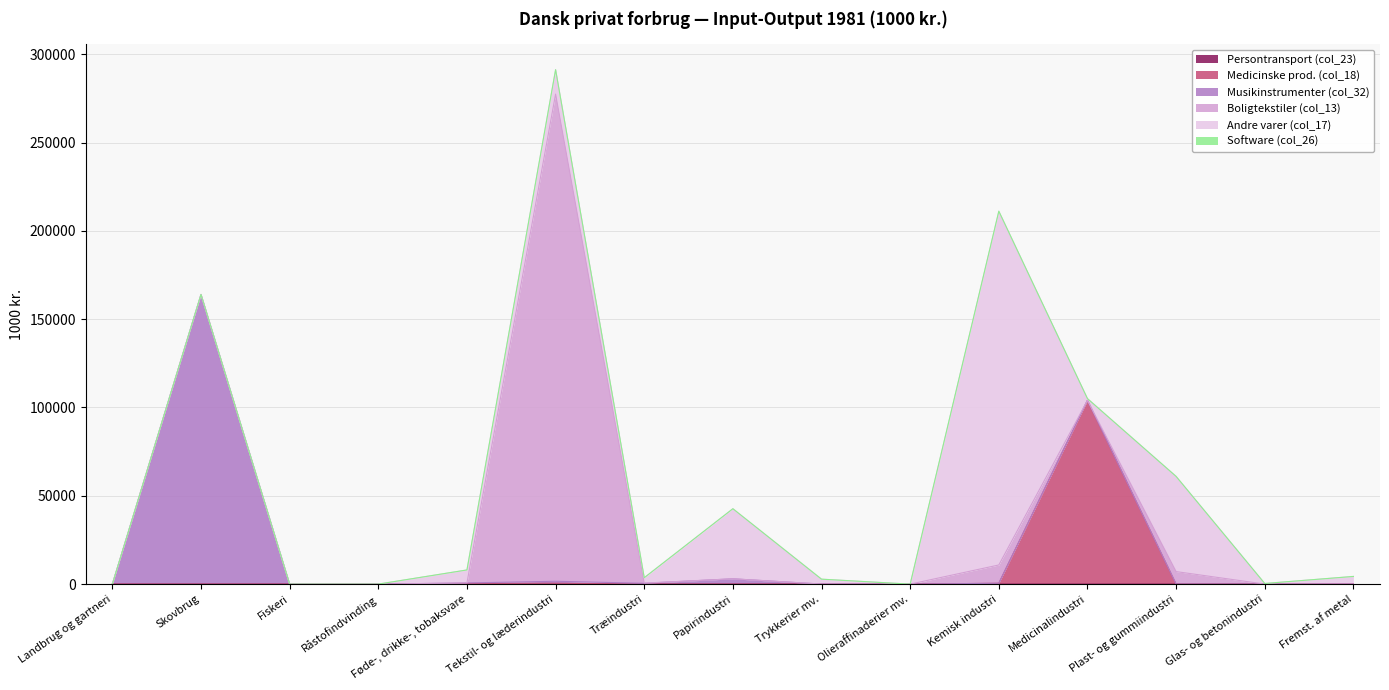

What is the average value of the Medicinske prod. (col_18) series?

7032.7